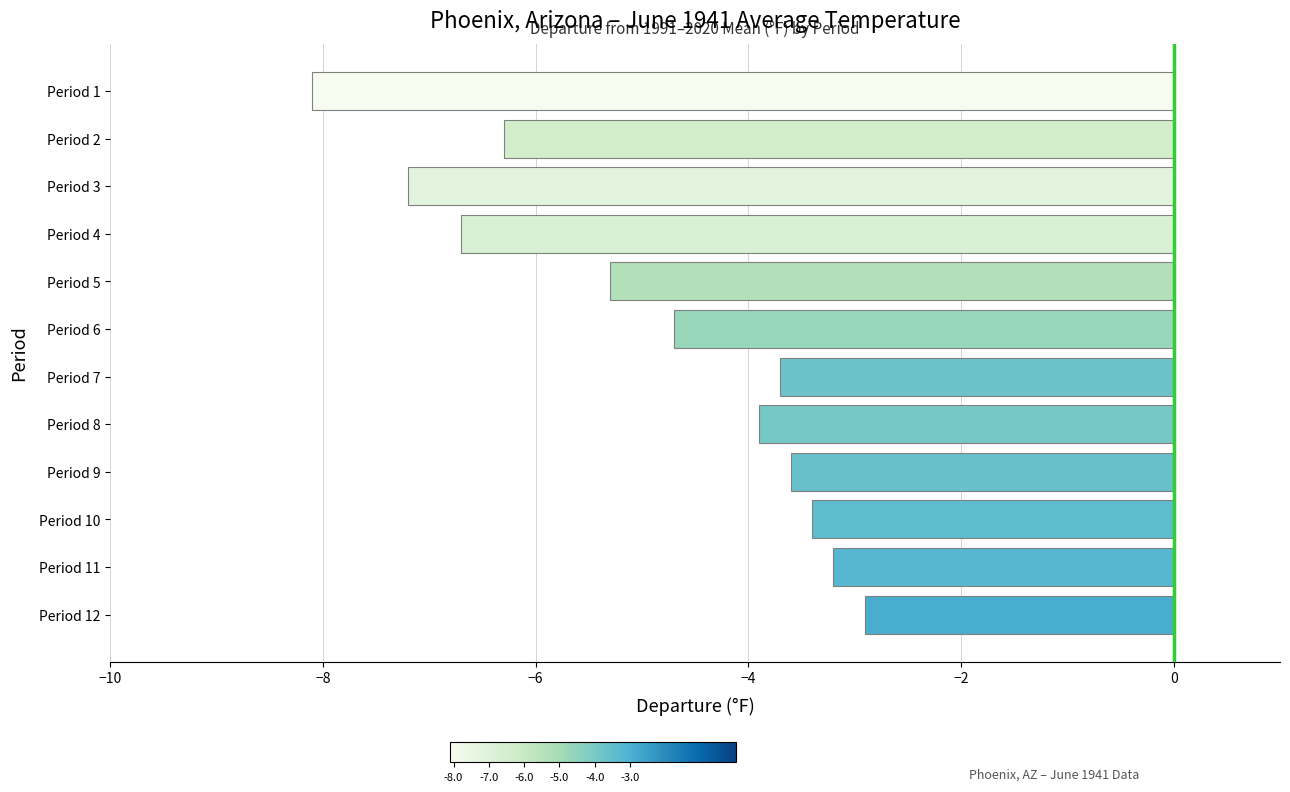

What is the sum of all values?

-59.0